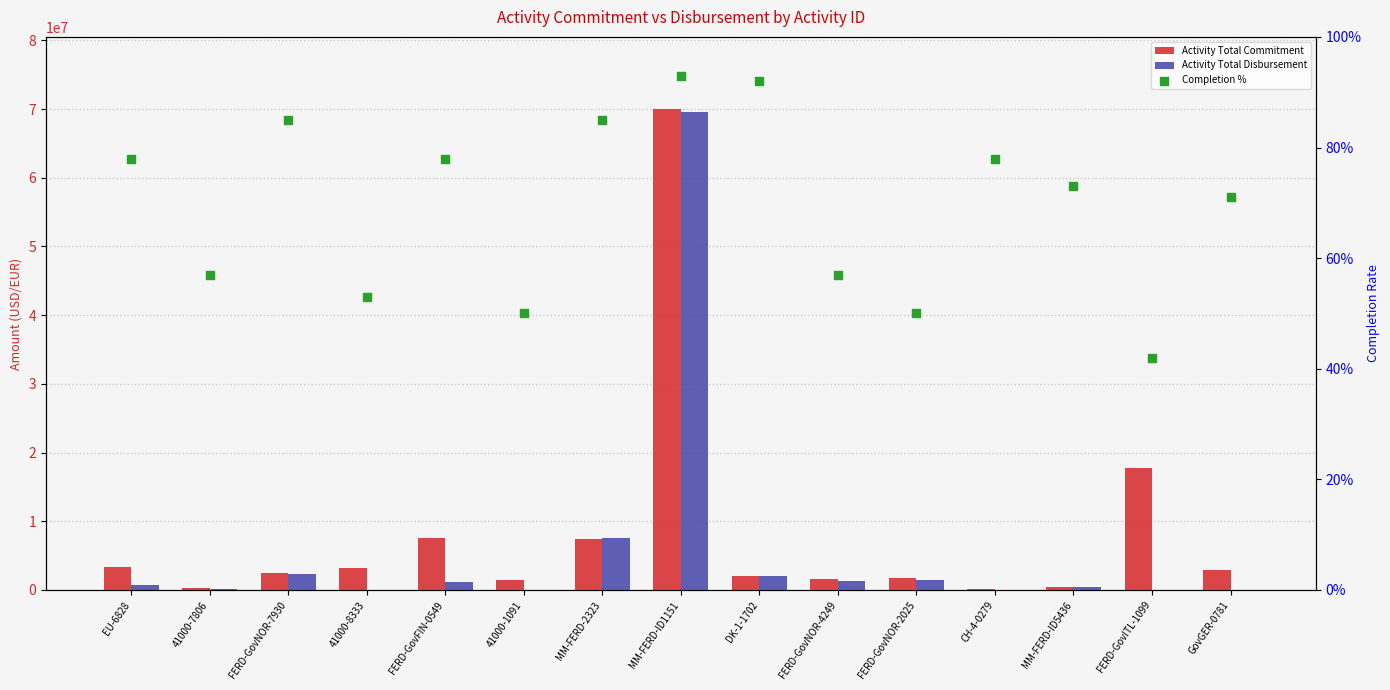

At which category is the sum across all series the highest?

MM-FERD-ID1151